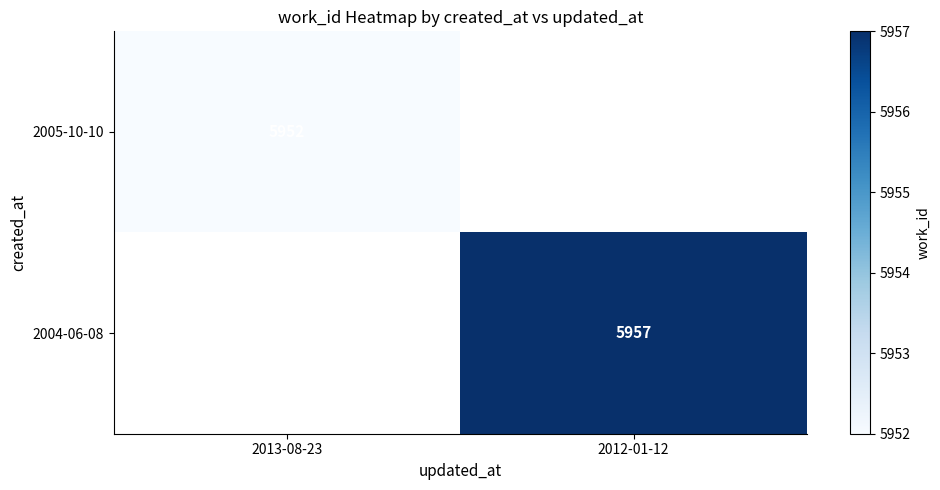

Is it true that 2005-10-10 equals 5952 at 2013-08-23?

True